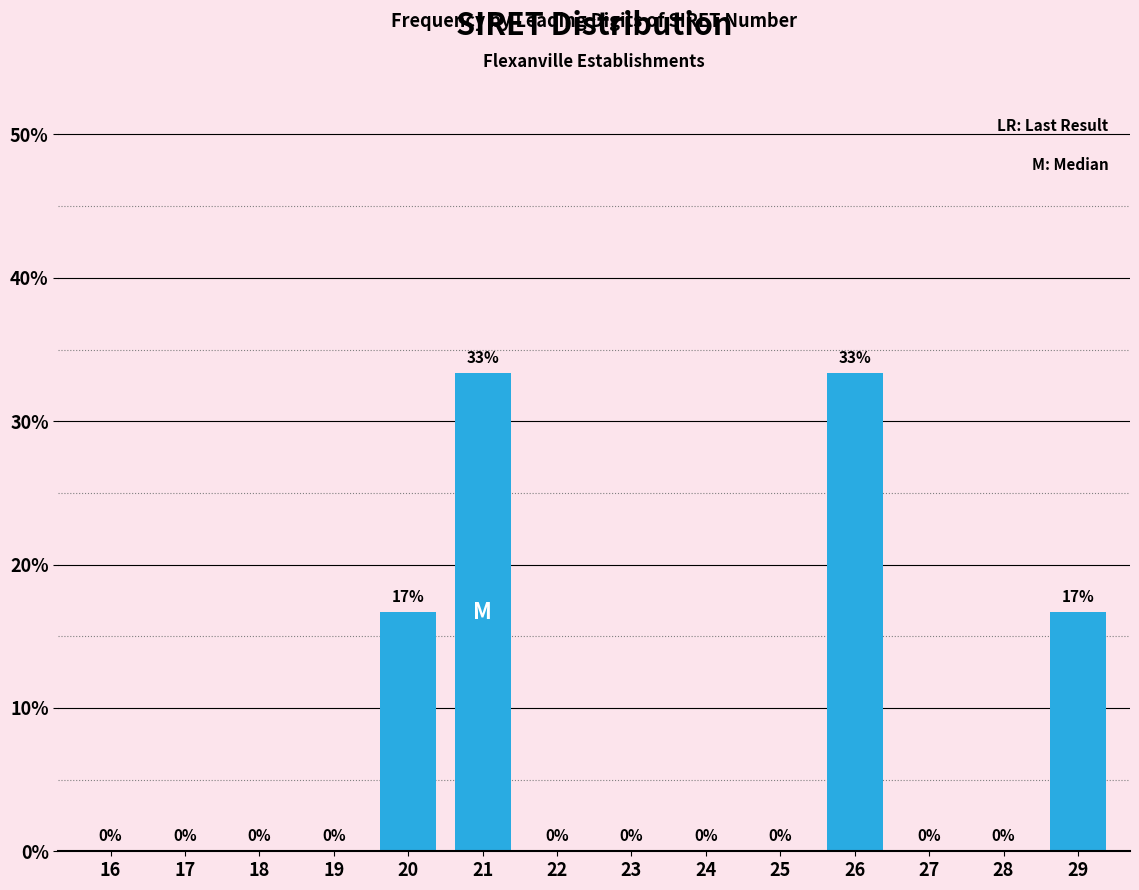

What is the greatest value displayed?

33.3